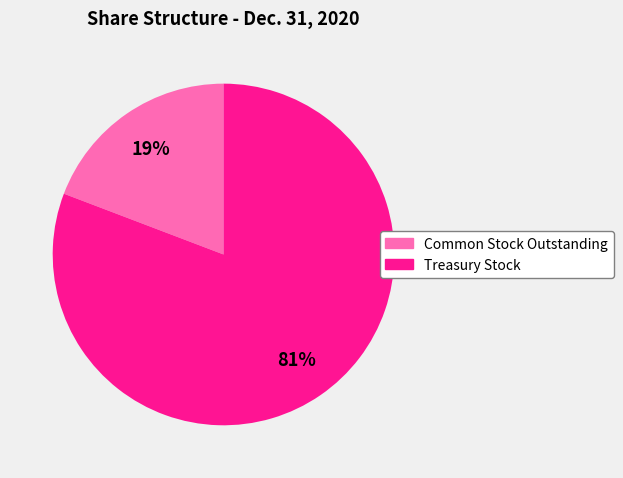

Approximately how many times larger is the value at Common Stock Outstanding compared to Treasury Stock?

0.2